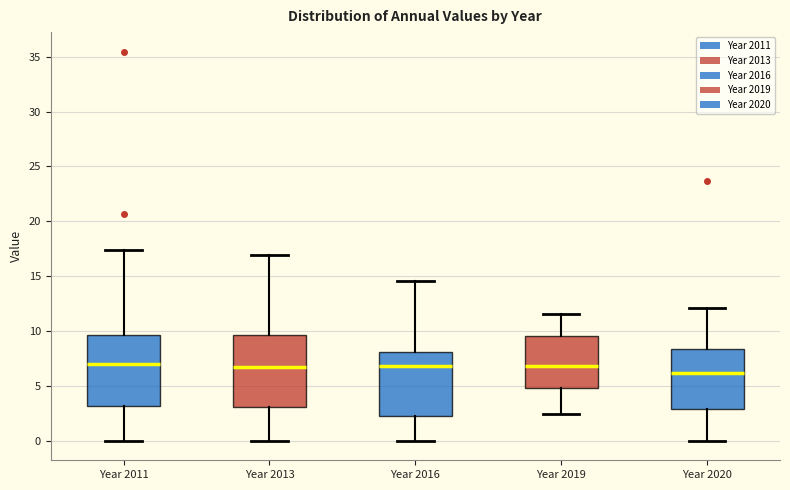

Reading left to right, transcribe this box plot: for each box, give where its median line is, the range the box spans, and where its two whiskers end, as read against the y-axis. The values are not printed on the chart, so give them approximately, as read against the axis.

Year 2011: median 7.0, box 3.0 to 9.5, whiskers 0.0 to 17.5
Year 2013: median 6.5, box 3.0 to 9.5, whiskers 0.0 to 17.0
Year 2016: median 7.0, box 2.5 to 8.0, whiskers 0.0 to 14.5
Year 2019: median 7.0, box 5.0 to 9.5, whiskers 2.5 to 11.5
Year 2020: median 6.0, box 3.0 to 8.5, whiskers 0.0 to 12.0